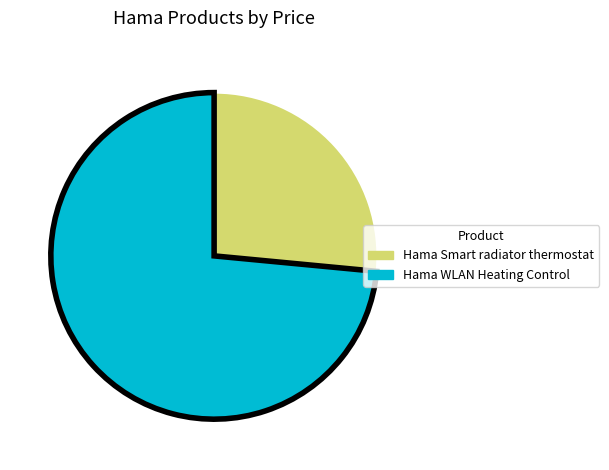

Is there a majority slice in this chart?

Yes